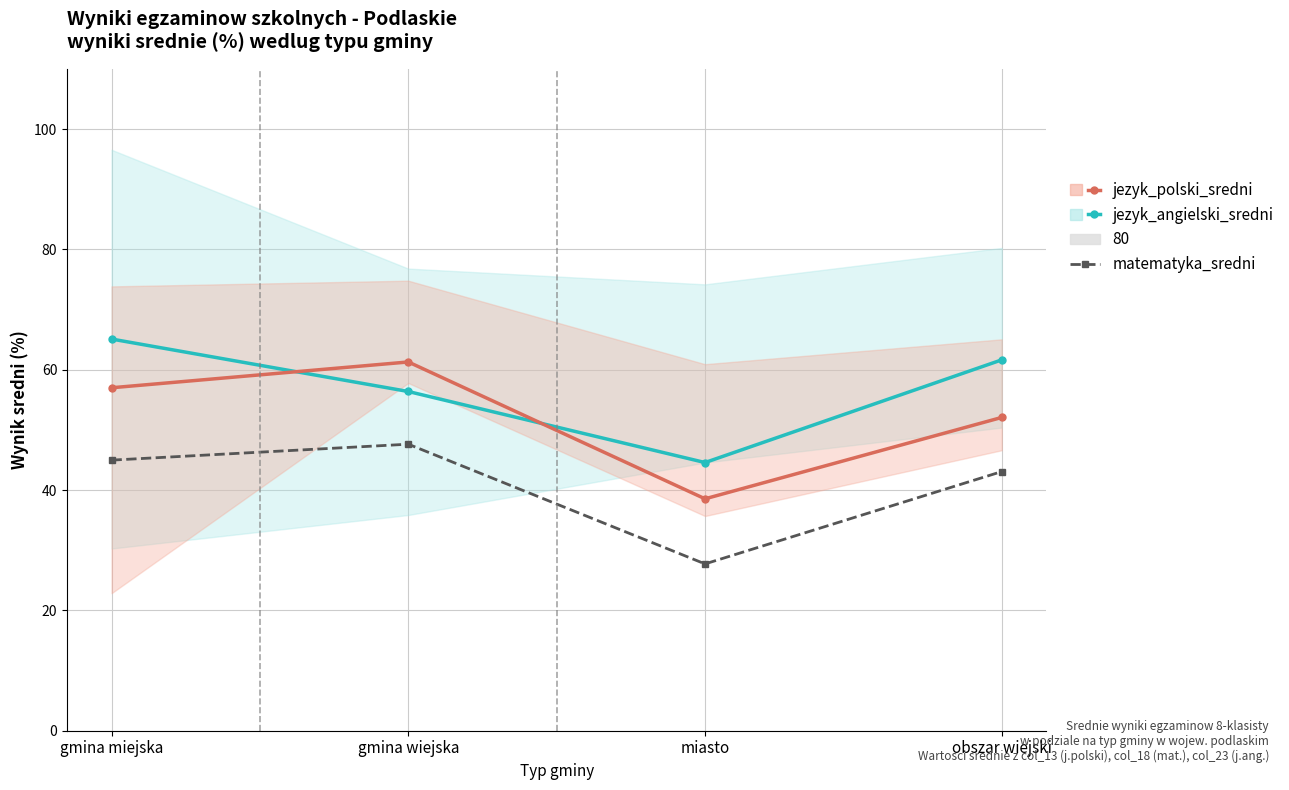

What is the minimum value shown in the chart?

27.7